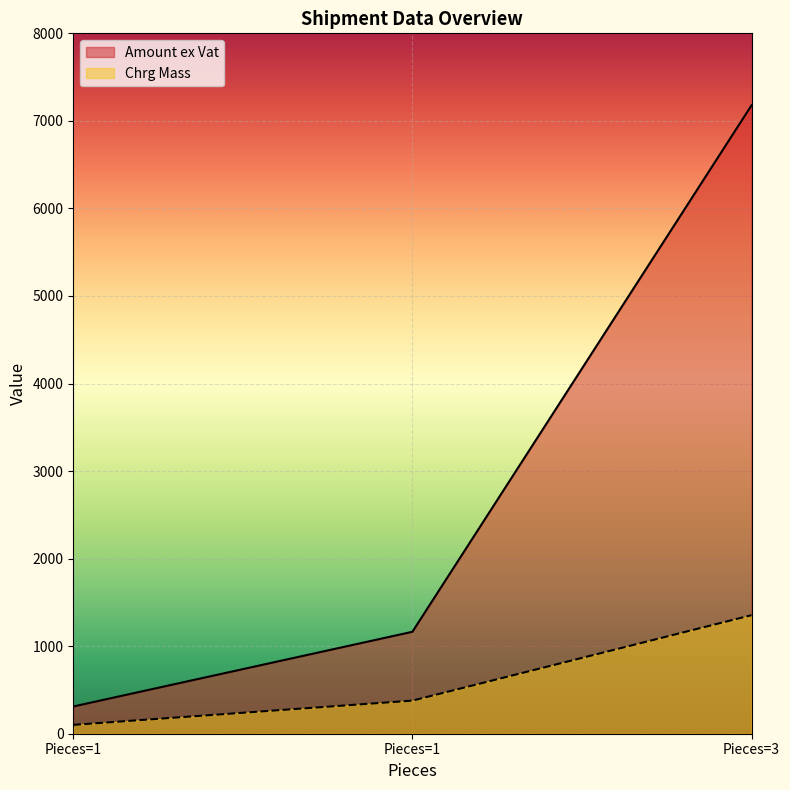

Which category has the lowest value in the Chrg Mass series?

Pieces=1